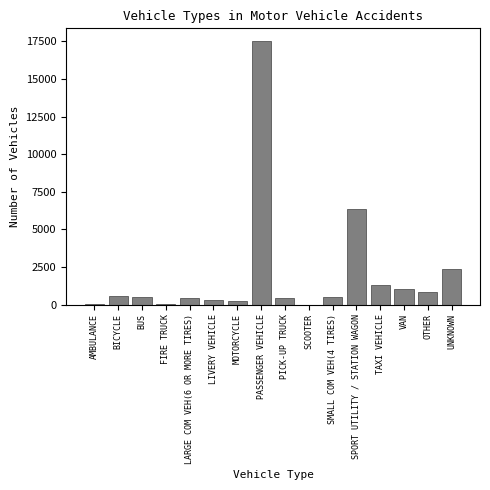

The value at PASSENGER VEHICLE is 17491. True or false?

True